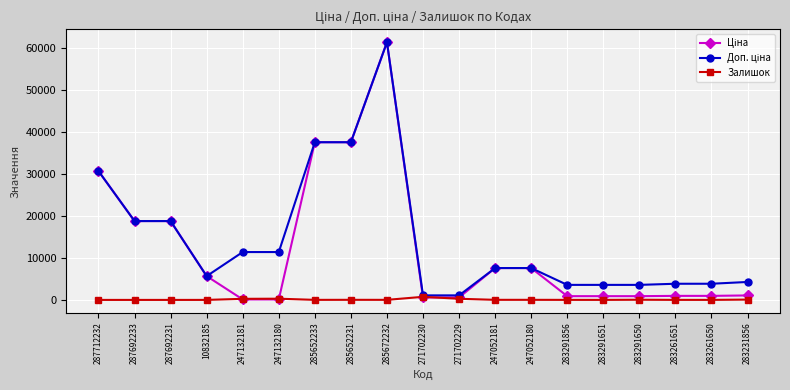

What position from the left is 287692231?

3